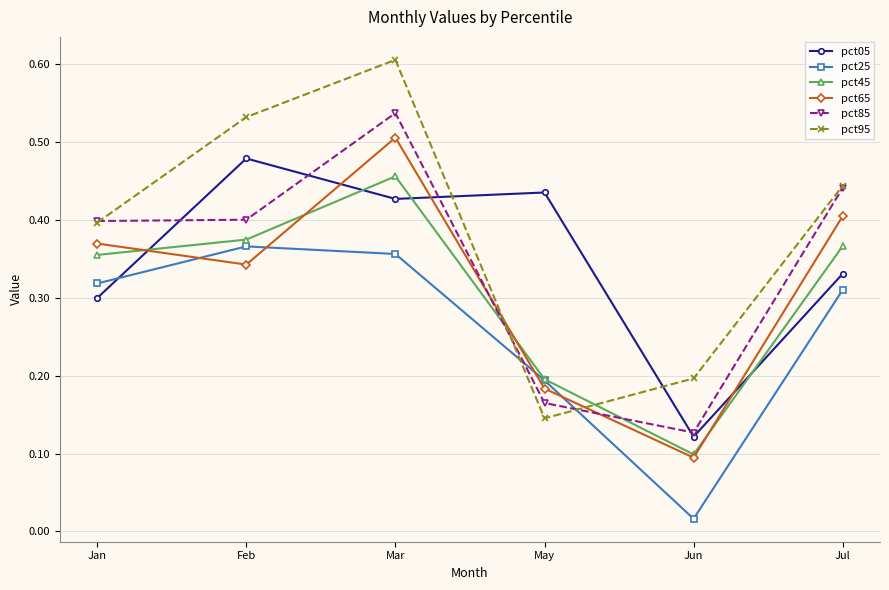

Which category has the highest value in the pct85 series?

Mar